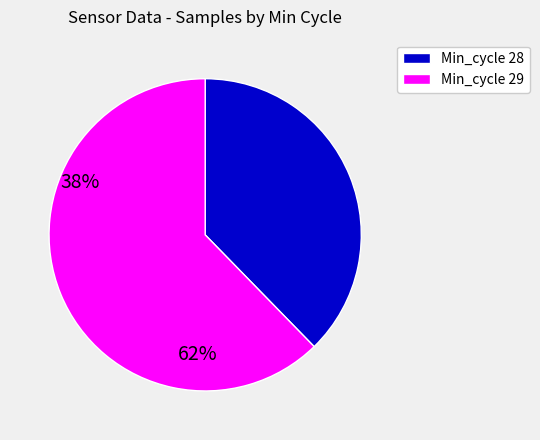

Combined, do Min_cycle 29 and Min_cycle 28 account for over 50%?

Yes